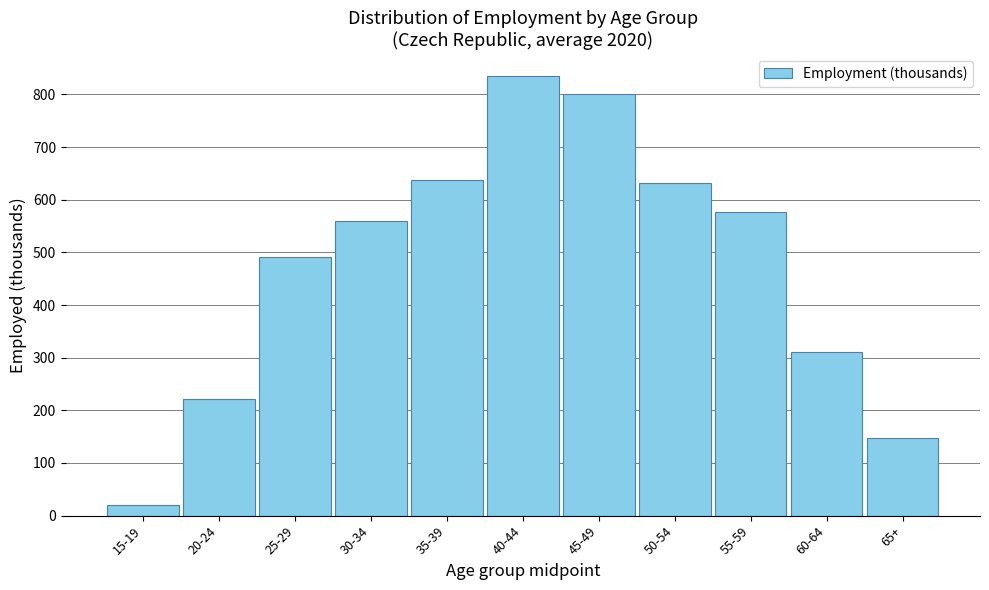

Reading left to right, list all the values displayed in this chart.

15-19=20.4	20-24=221.6	25-29=491.4	30-34=559.9	35-39=638.2	40-44=835.1	45-49=800.0	50-54=632.3	55-59=577.3	60-64=310.5	65+=148.3